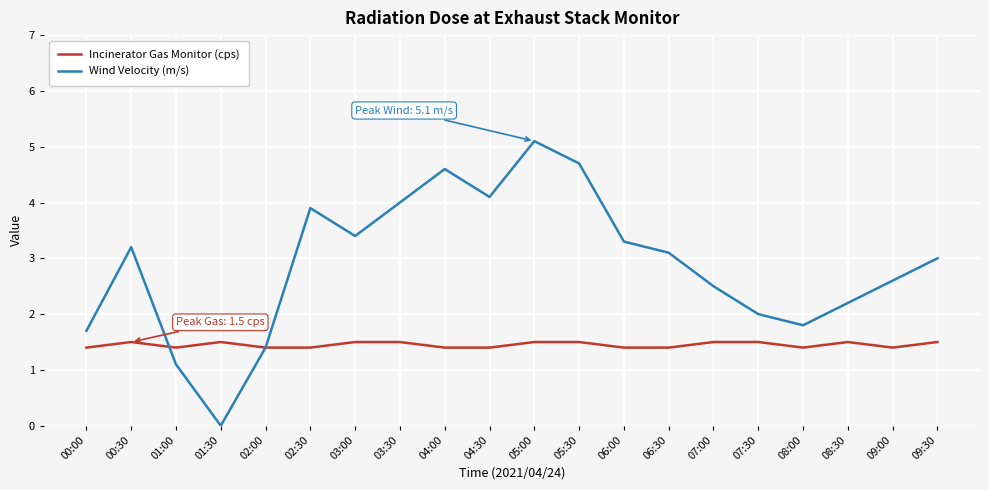

What is the total value across all series at 06:30?

4.5